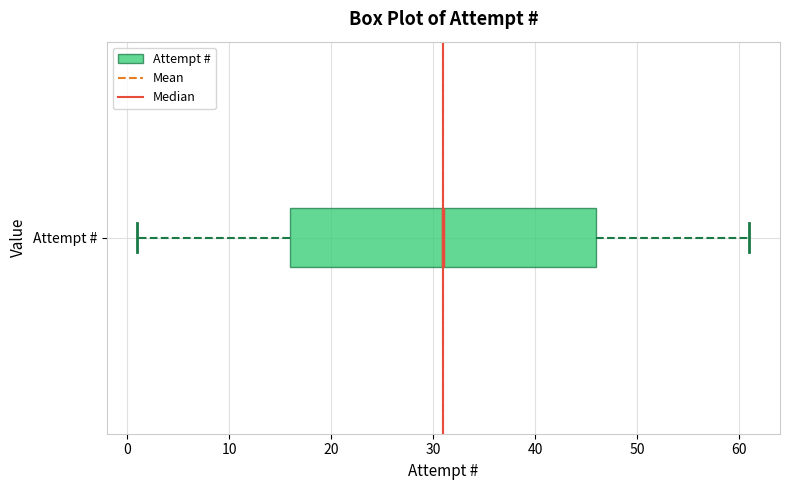

Where does the left whisker of the box for Attempt # end on the x-axis? The values are not printed on the chart, so give them approximately, as read against the axis.

1